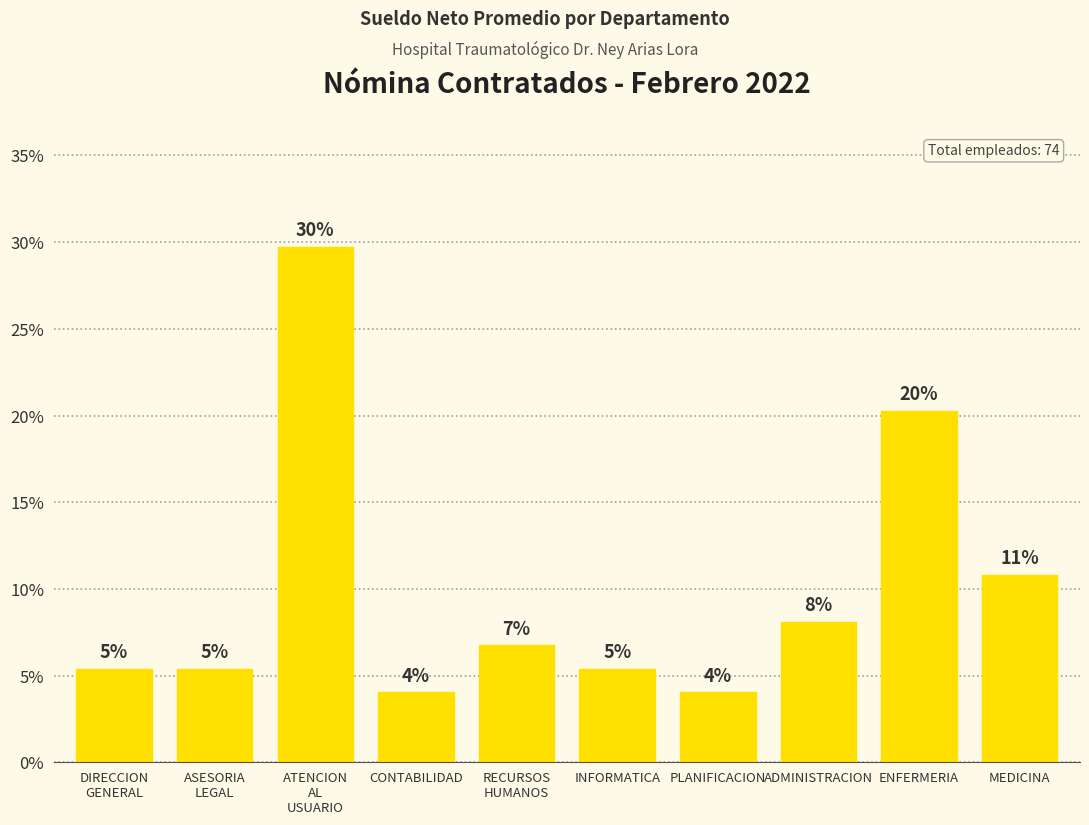

What is the difference between the maximum and minimum values?

25.7